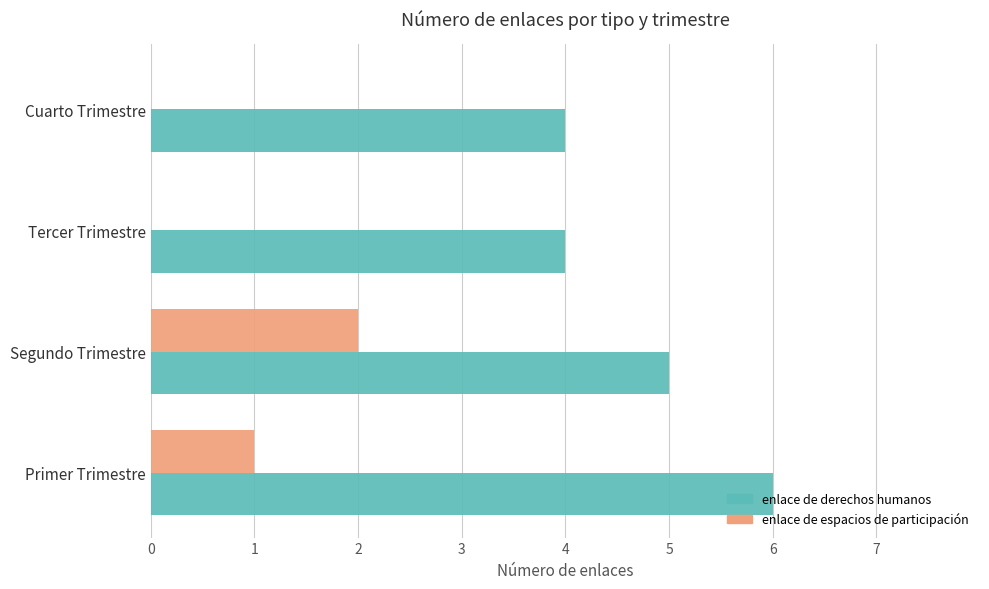

What is the sum of the enlace de derechos humanos values at Segundo Trimestre and Primer Trimestre?

11